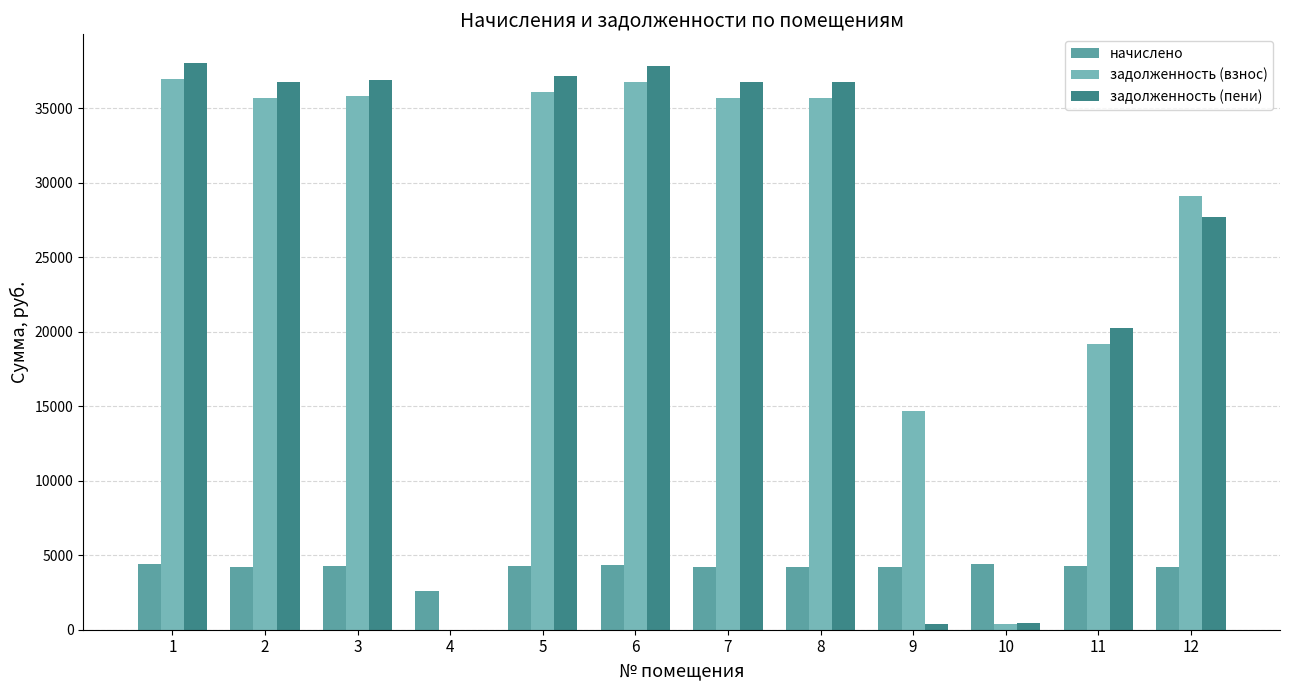

Does the chart contain stacked bars?

No